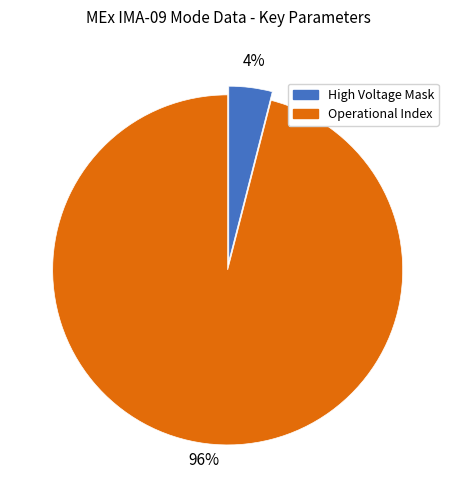

Do High Voltage Mask and Operational Index together represent more than half of the pie?

Yes